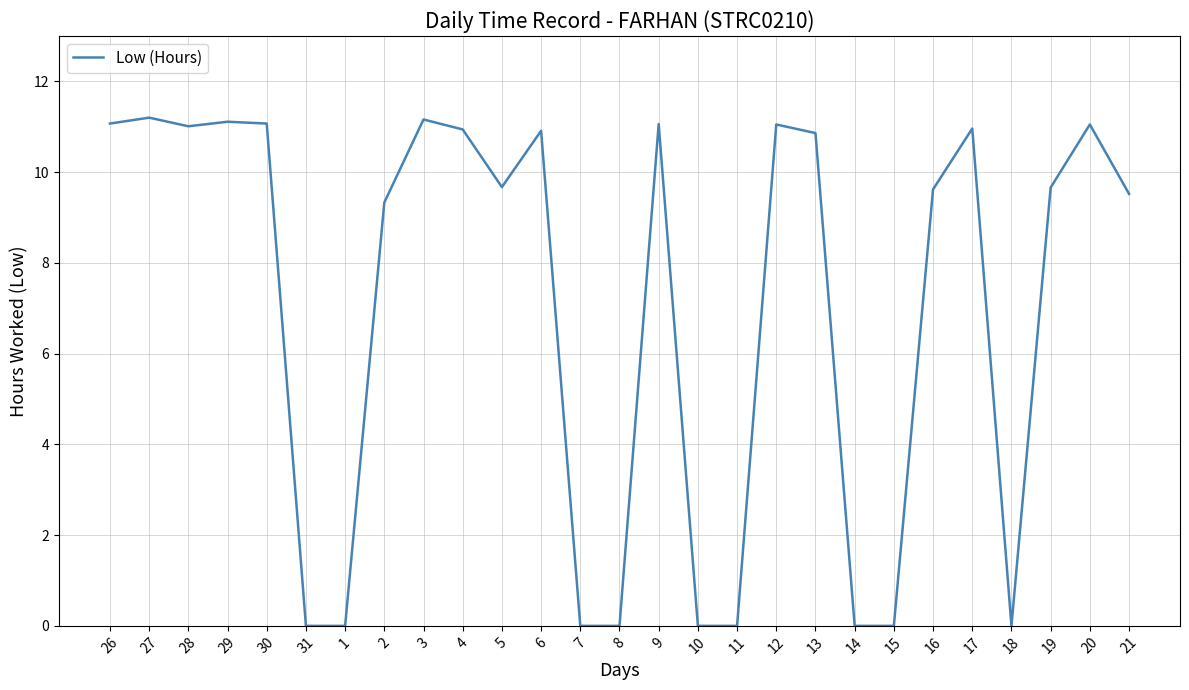

Is this an area chart (filled region under the line)?

No